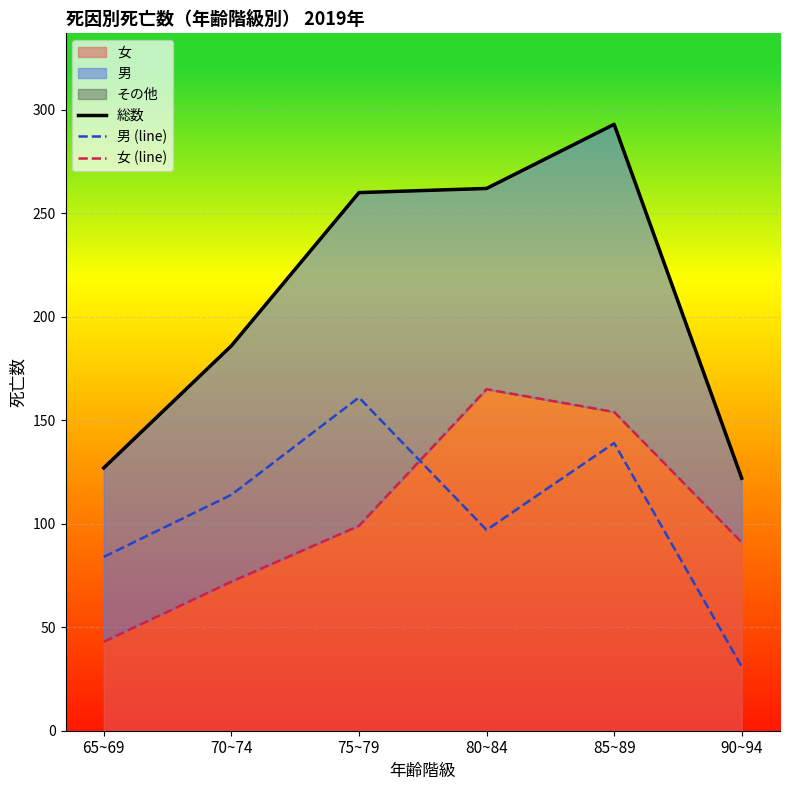

At which label does 女 (line) first exceed 99?

80~84